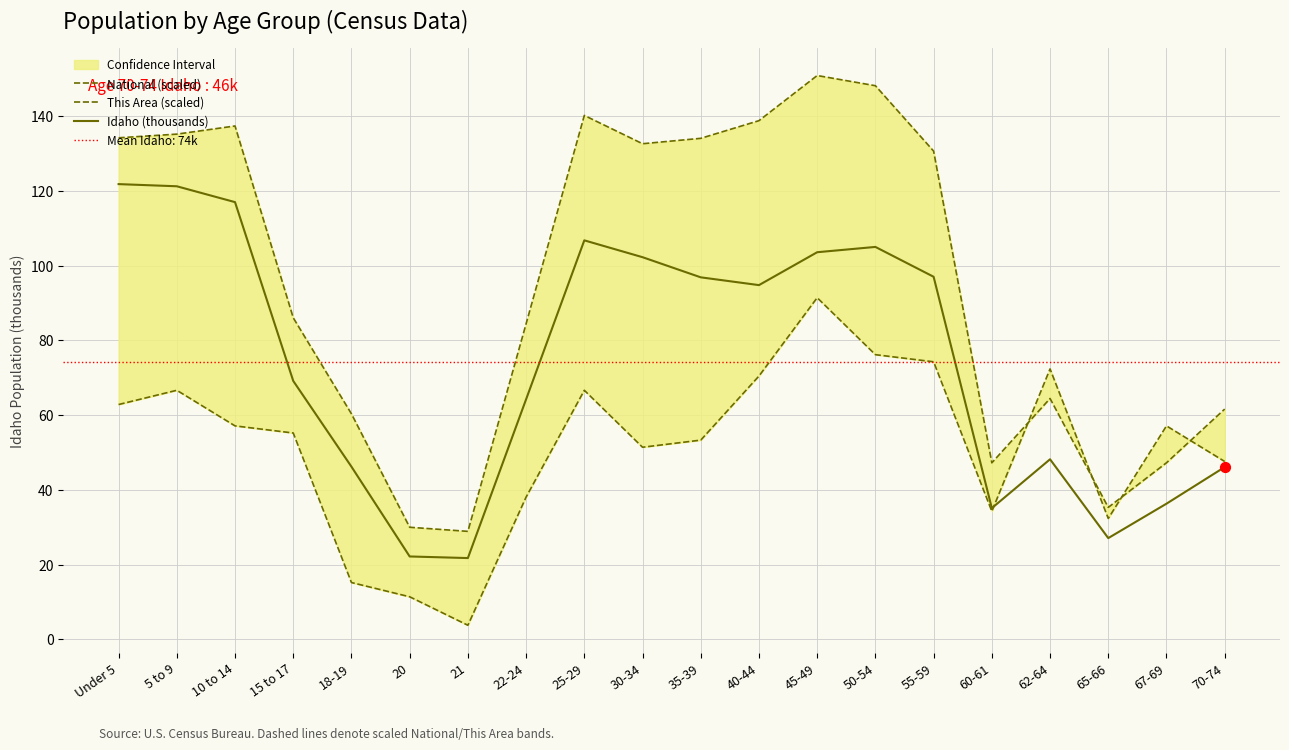

At how many categories does at least one series exceed 84?

12